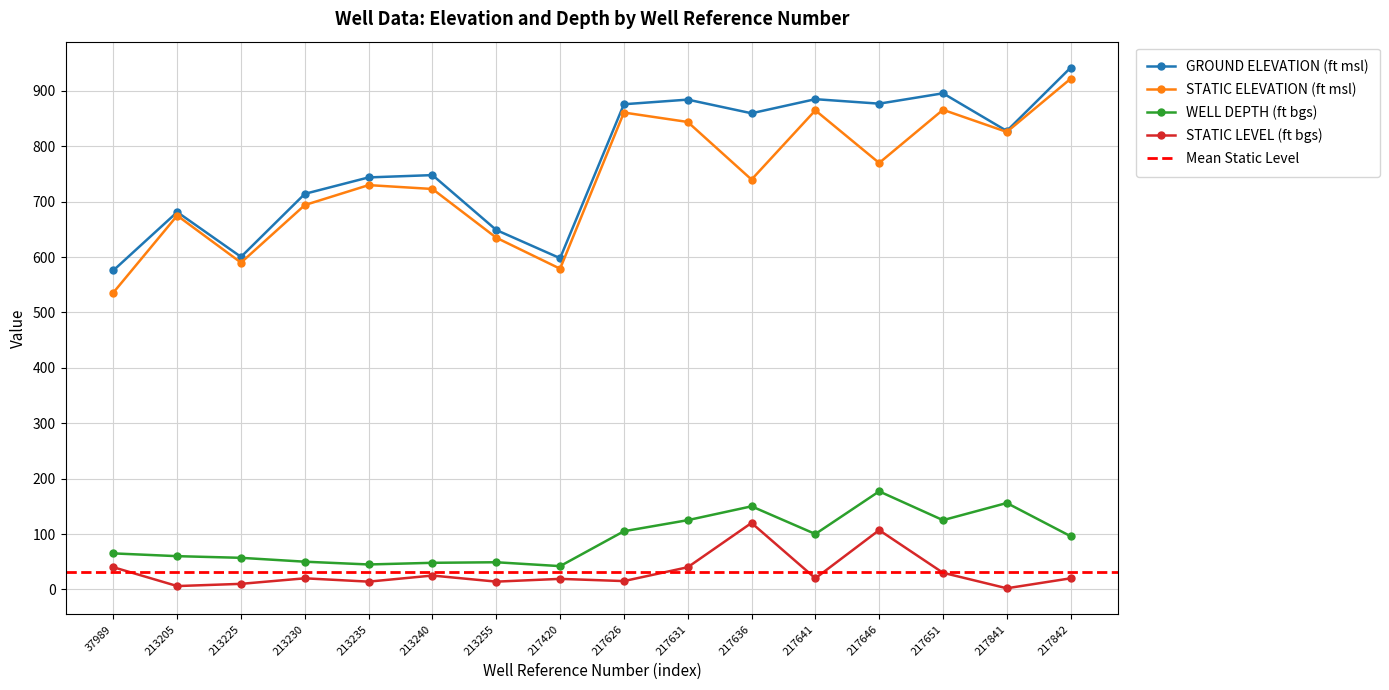

Where is STATIC LEVEL (ft bgs) nearest to the value 61?

37989